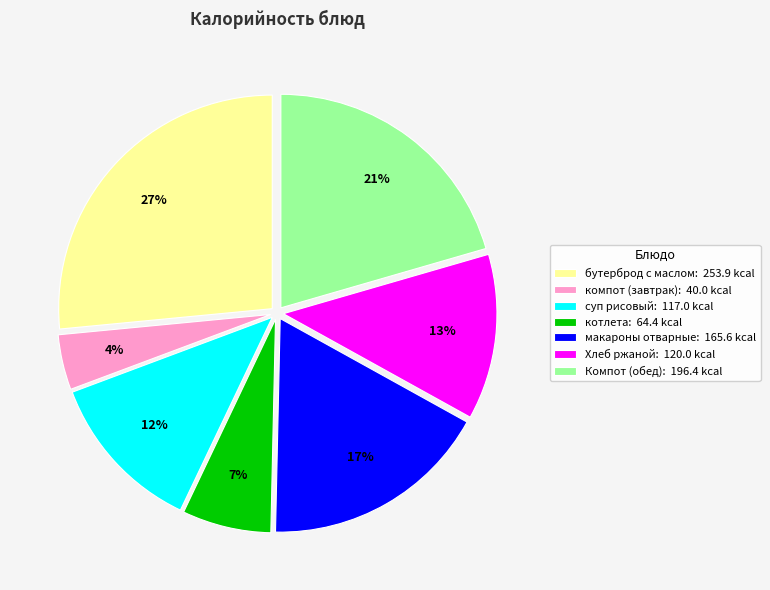

Is it true that Хлеб ржаной: 120.0 kcal is 23% of the pie?

False